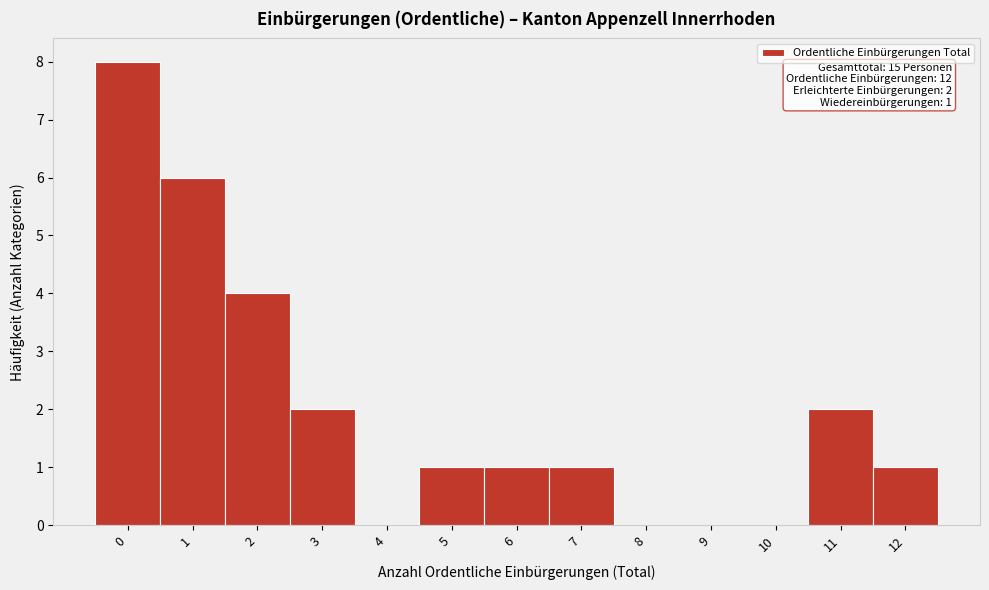

Reading right to left, list all the values displayed in this chart.

12=1	11=2	10=0	9=0	8=0	7=1	6=1	5=1	4=0	3=2	2=4	1=6	0=8